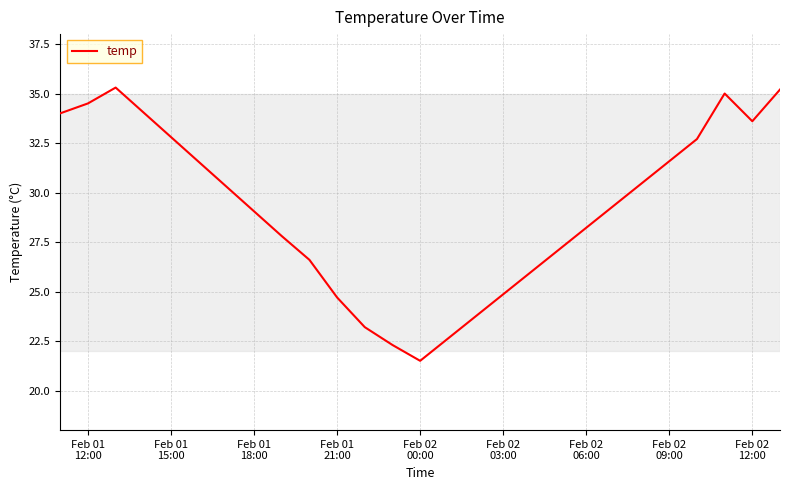

How many categories are shown in the chart?

13